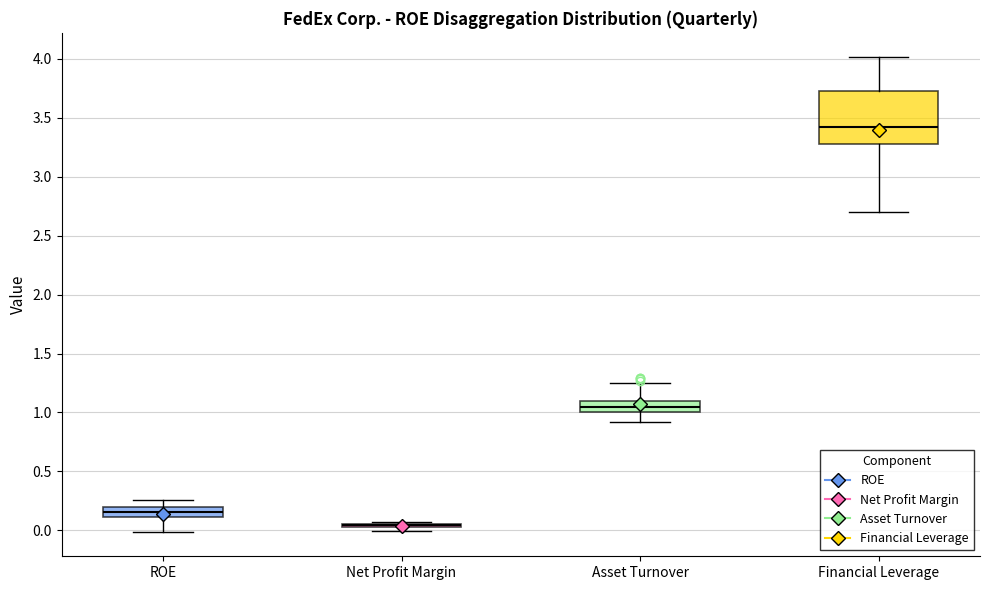

Reading left to right, read every box against the y-axis: the position of its median line, the range the box covers, and the ends of its whiskers. The values are not printed on the chart, so give them approximately, as read against the axis.

ROE: median 0.15, box 0.10 to 0.20, whiskers 0.00 to 0.25
Net Profit Margin: box collapsed to a line at 0.05, whiskers 0.00 to 0.05
Asset Turnover: median 1.05, box 1.00 to 1.10, whiskers 0.90 to 1.25
Financial Leverage: median 3.40, box 3.30 to 3.75, whiskers 2.70 to 4.00